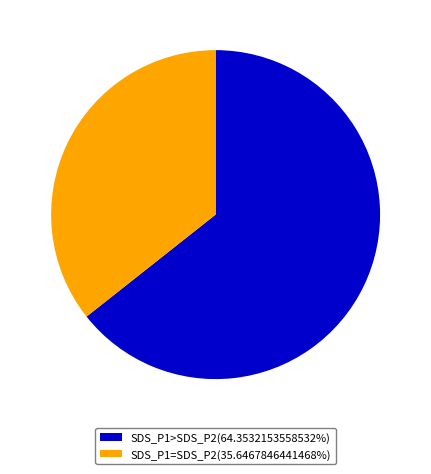

Approximately how many times larger is the value at SDS_P1>SDS_P2(64.3532153558532%) compared to SDS_P1=SDS_P2(35.6467846441468%)?

1.8